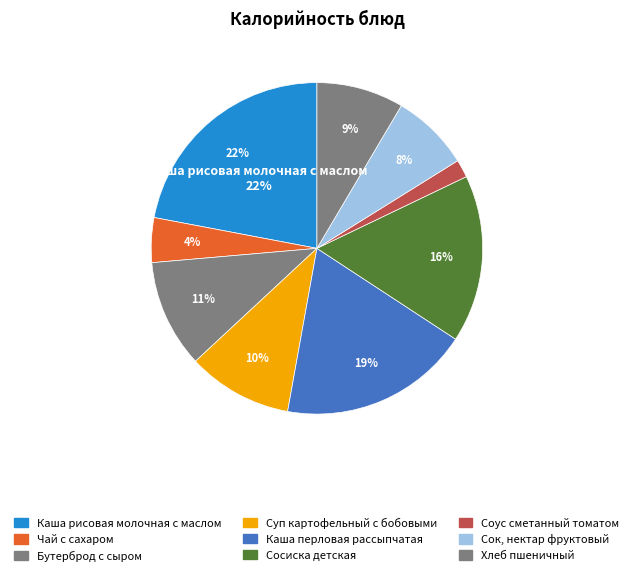

What percentage do Каша перловая рассыпчатая and Сок, нектар фруктовый together represent?

26.2%